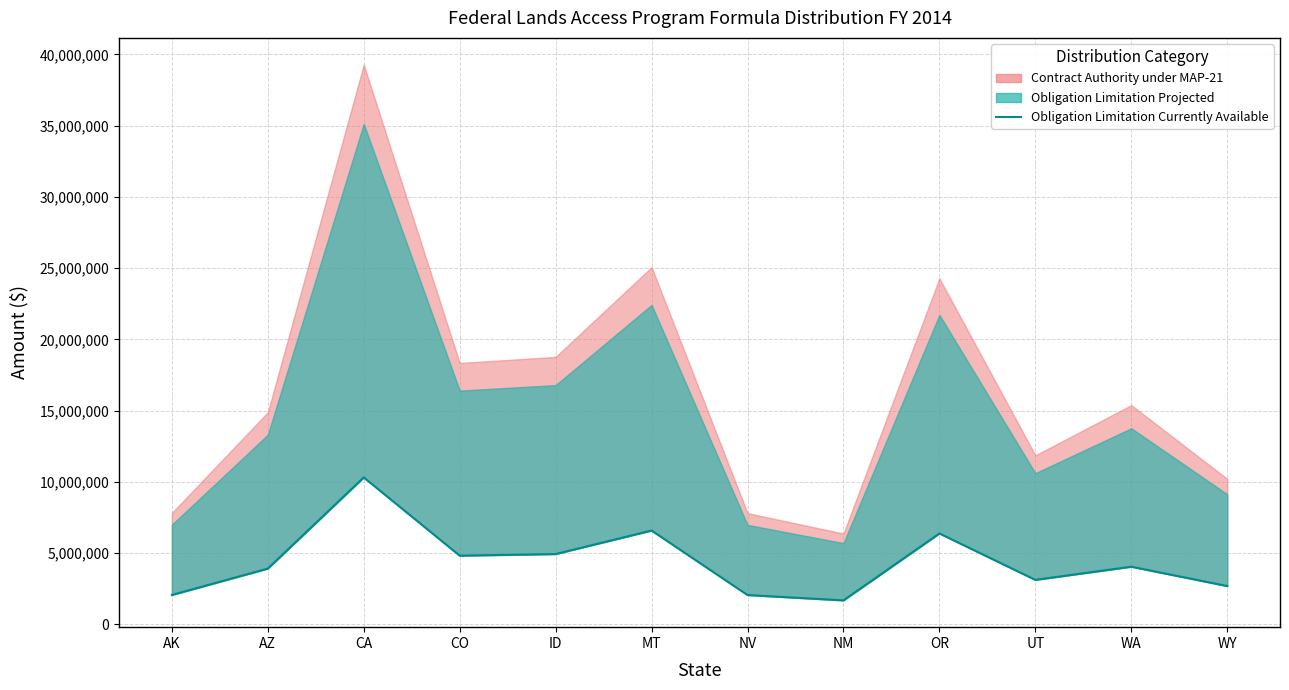

At which label does the data first exceed 4032364?

CA